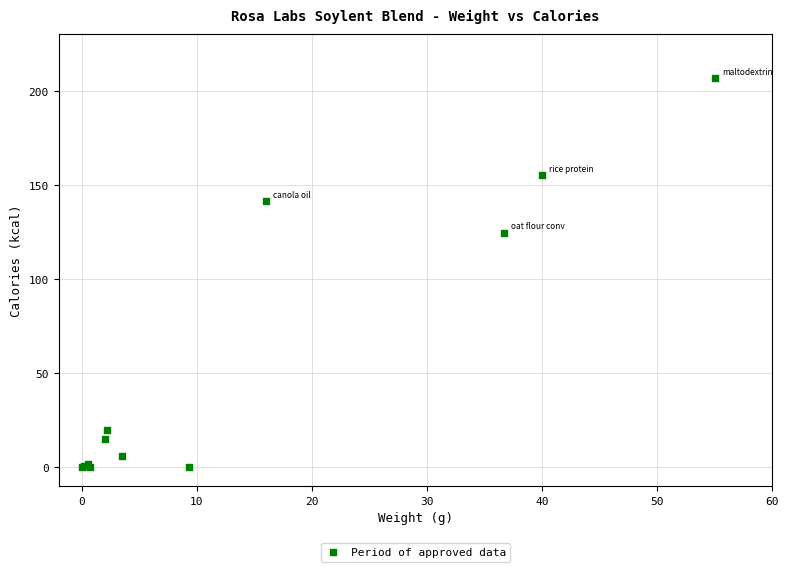

What Y value in the scatter plot is closest to 103?

124.7